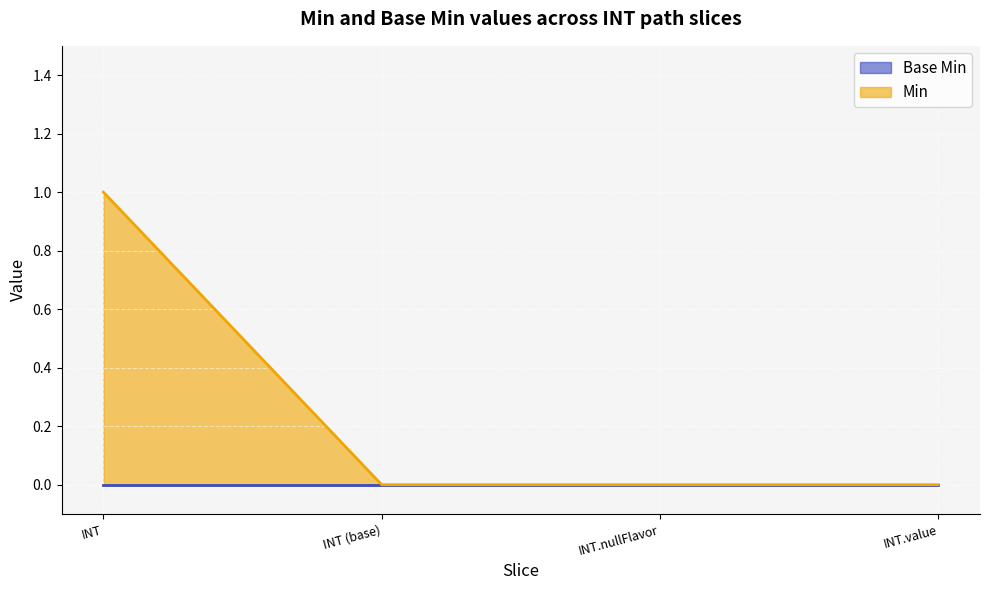

Which has a higher value, INT or INT.value?

INT